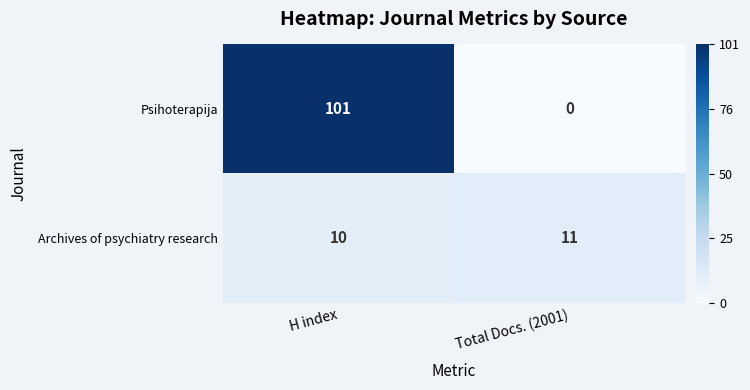

How many distinct data groups are displayed?

2